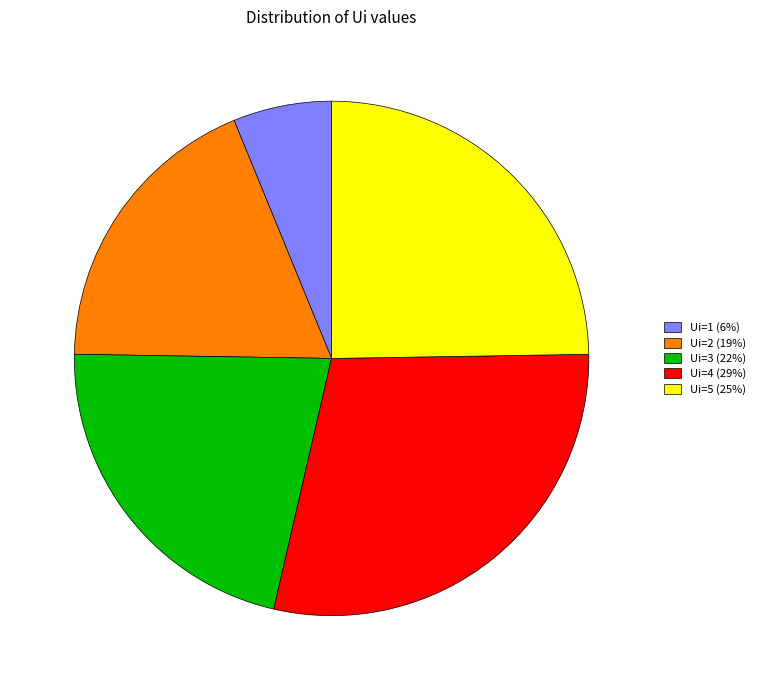

How many slices are in this pie chart?

5